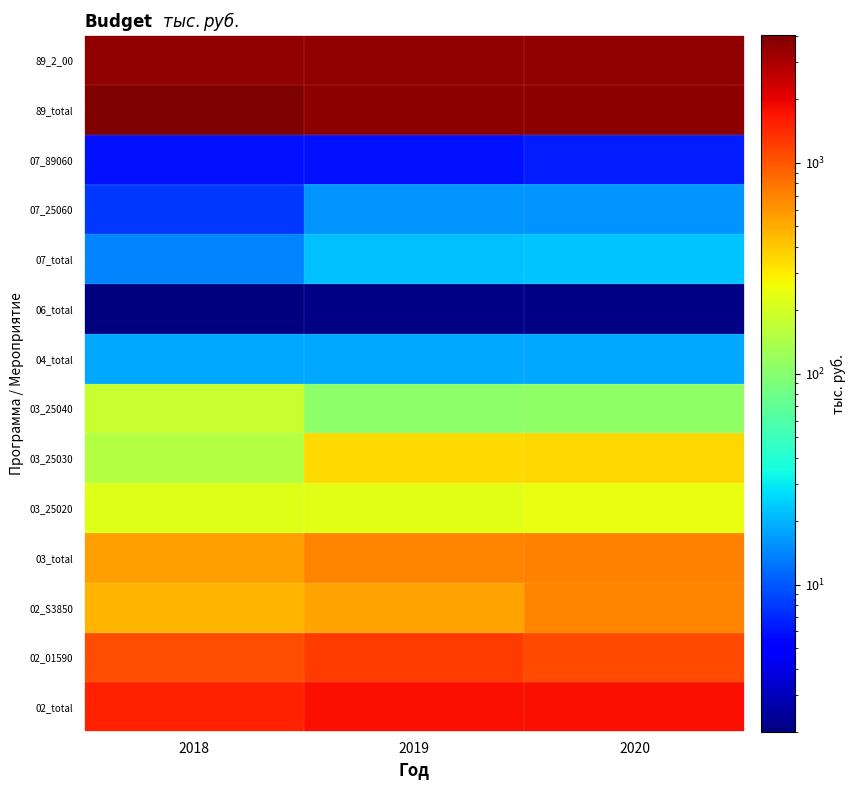

Which category has the highest value across all series?

2018